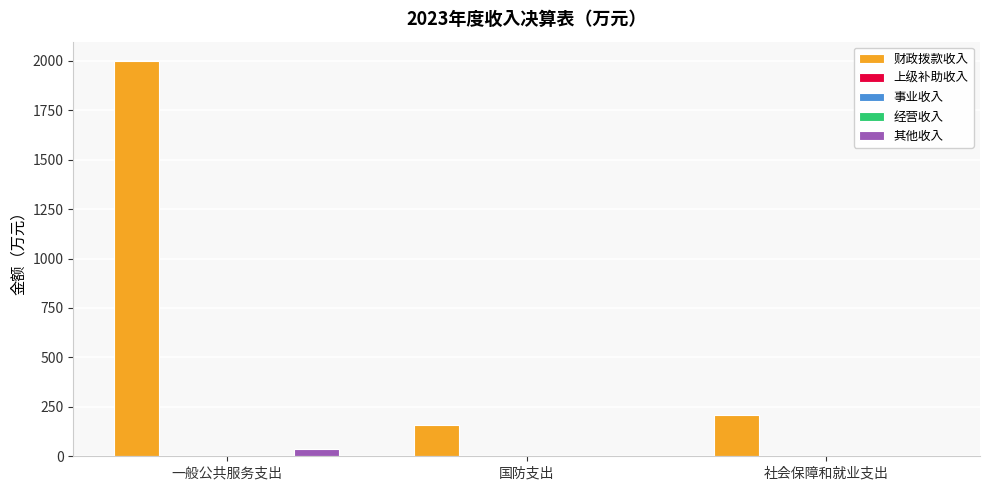

The 经营收入 series shows 0.0 at 国防支出. True or false?

True